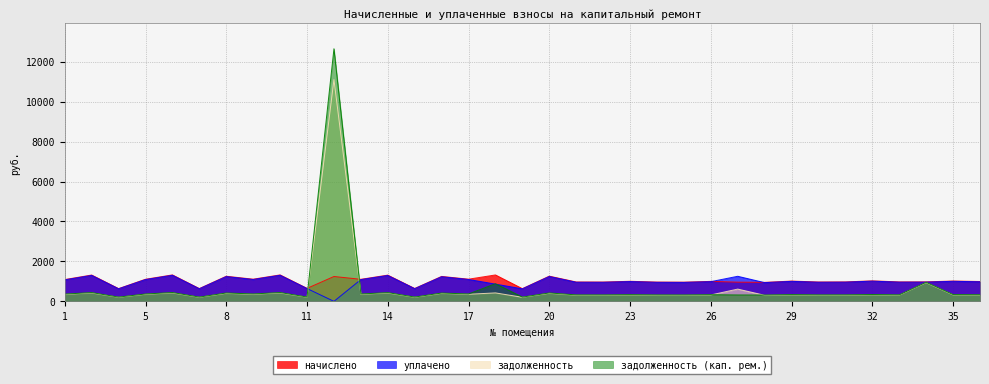

How many categories are shown in the chart?

35